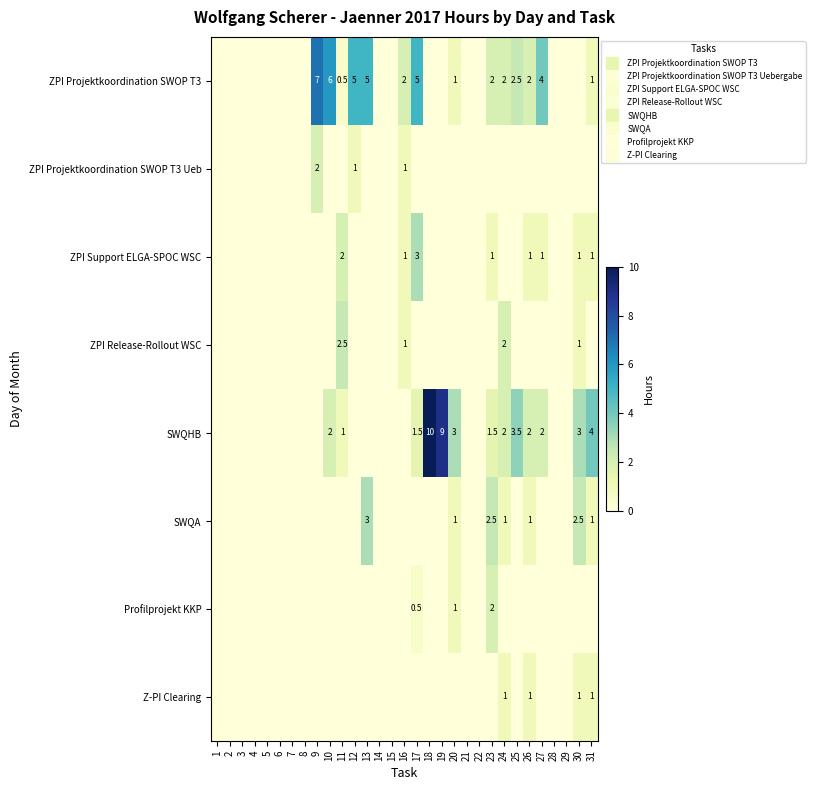

What is the sum of the SWQHB values at 15 and 24?

2.0